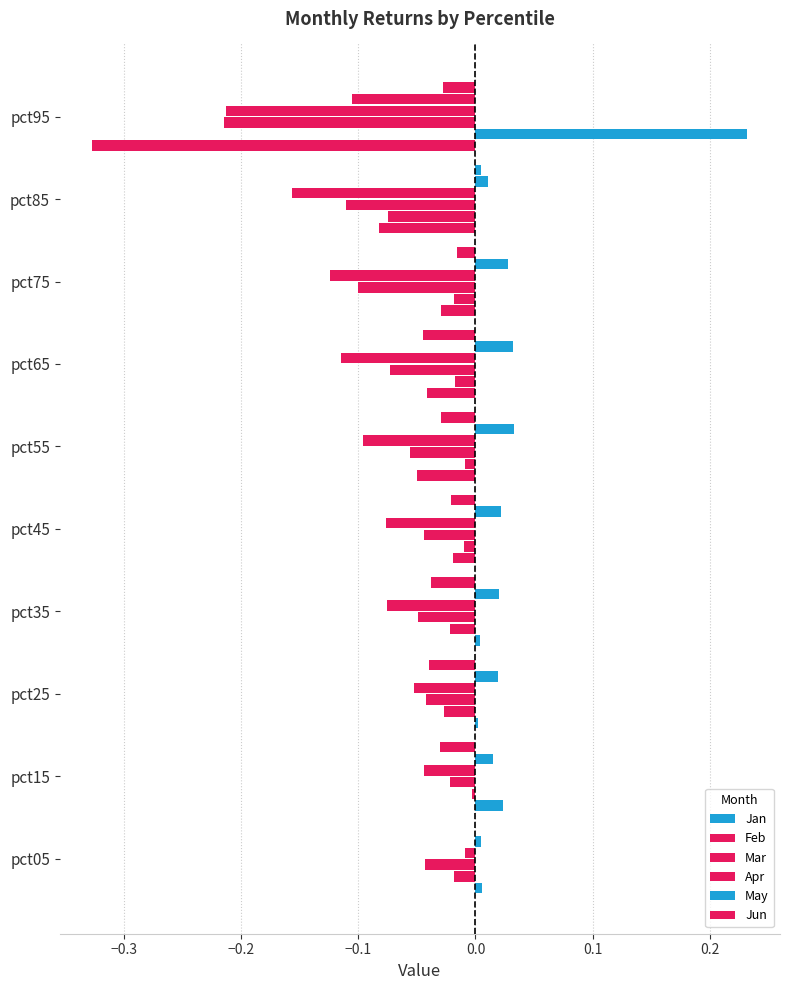

How many distinct data groups are displayed?

6